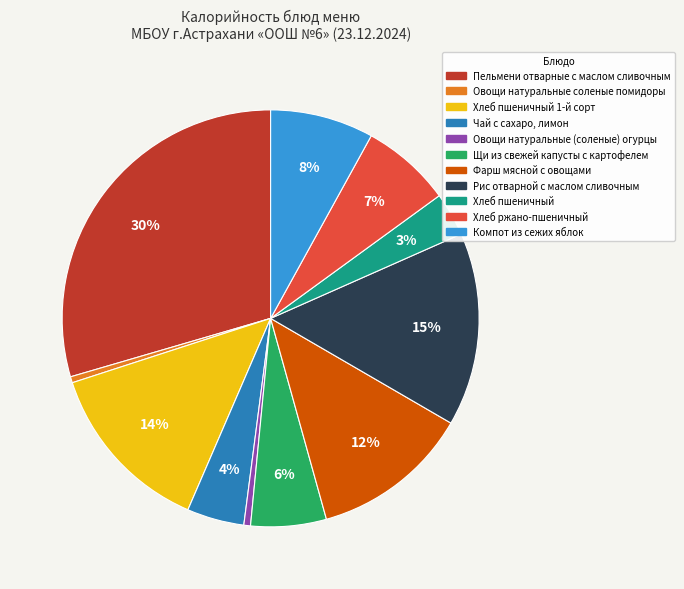

Does any single category account for the majority?

No